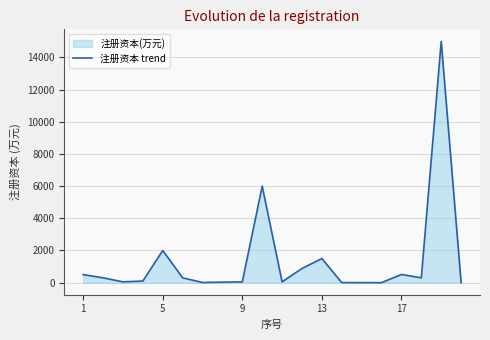

What is the maximum value shown in the chart?

15000